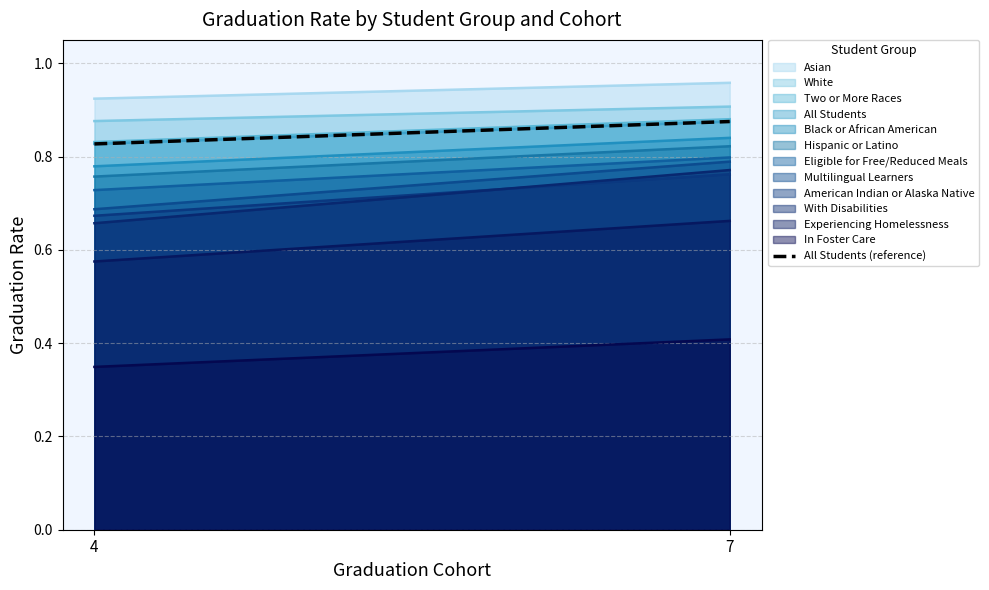

True or false: Experiencing Homelessness has a value of 0.3 at 4.

False